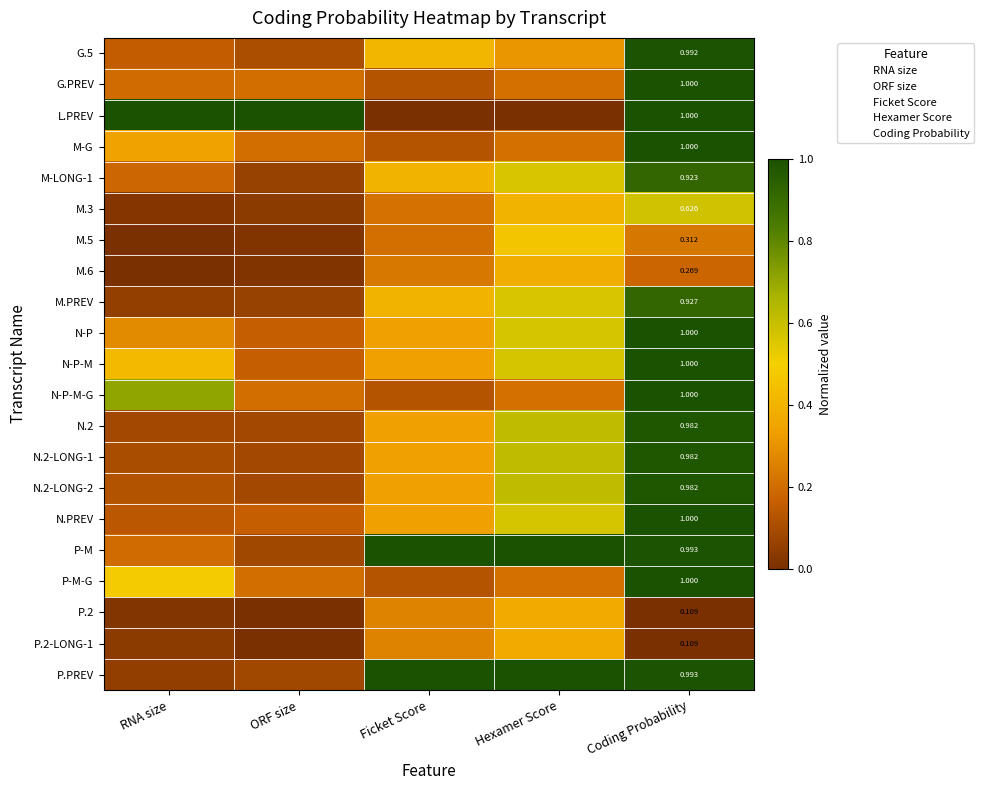

Which series has the widest spread of values?

L.PREV